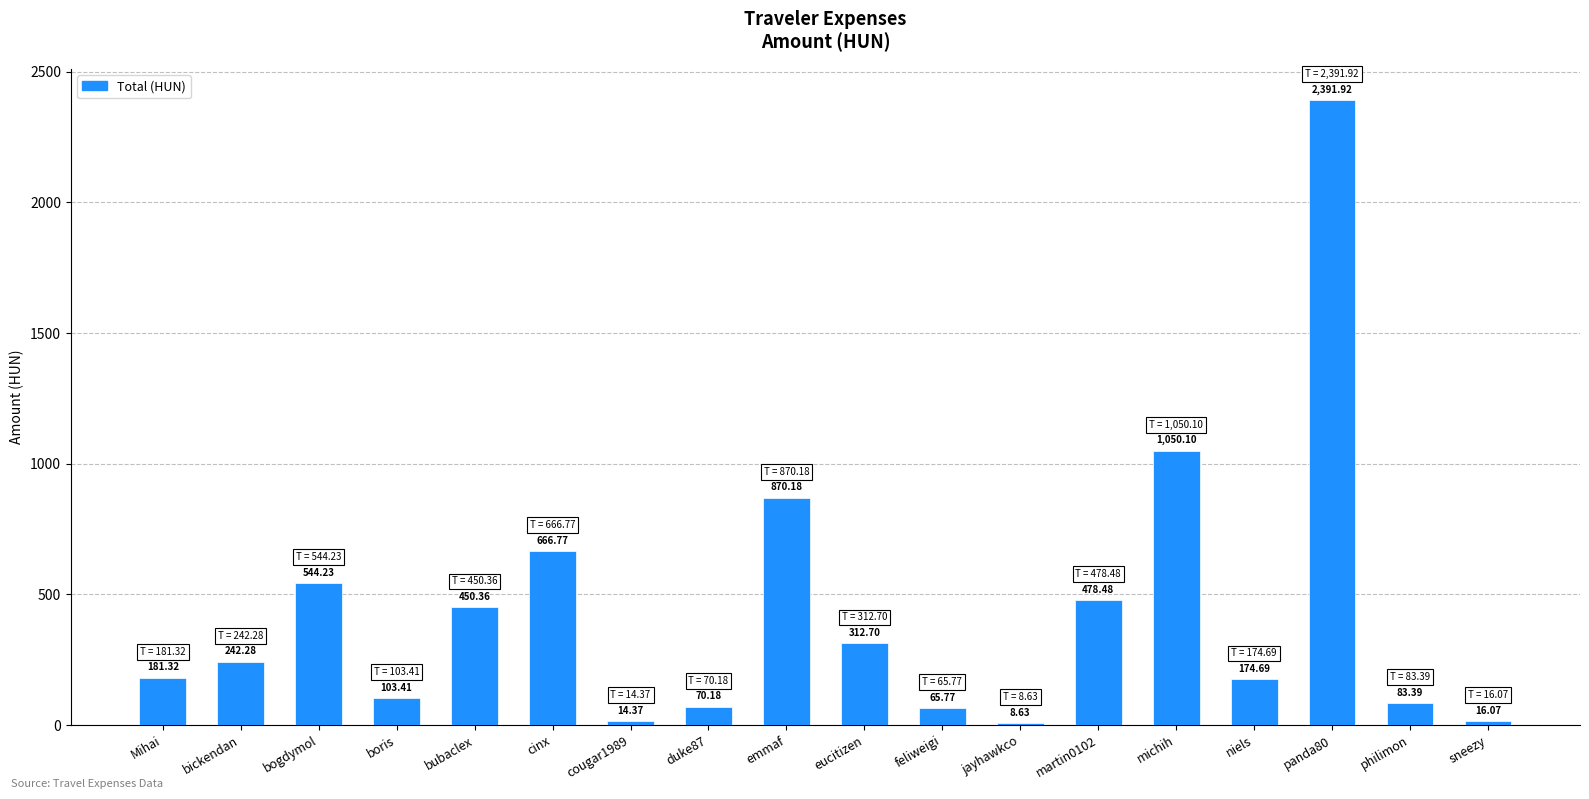

Reading left to right, what are all the values shown in this chart?

Mihai=181.3	bickendan=242.3	bogdymol=544.2	boris=103.4	bubaclex=450.4	cinx=666.8	cougar1989=14.4	duke87=70.2	emmaf=870.2	eucitizen=312.7	feliweigi=65.8	jayhawkco=8.6	martin0102=478.5	michih=1050.1	niels=174.7	panda80=2391.9	philimon=83.4	sneezy=16.1